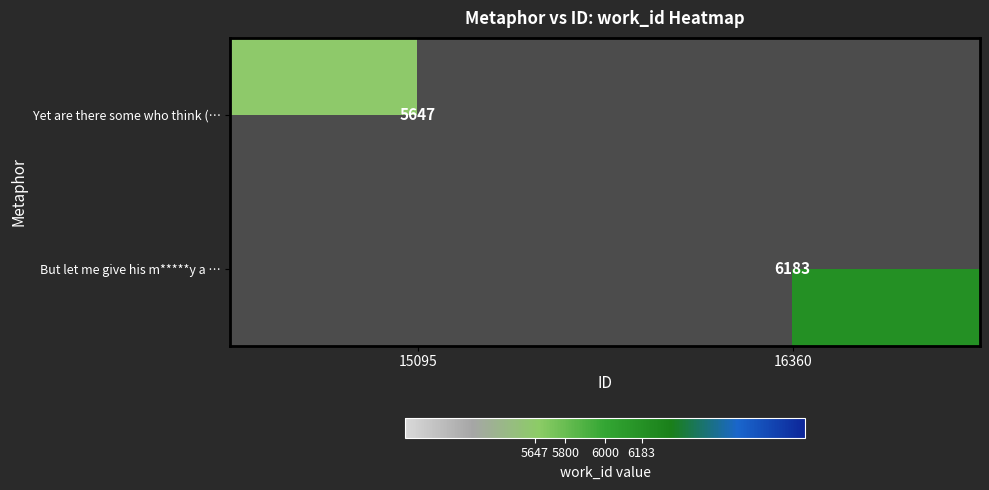

True or false: Yet are there some who think (… has a value of 1359 at 15095.

False